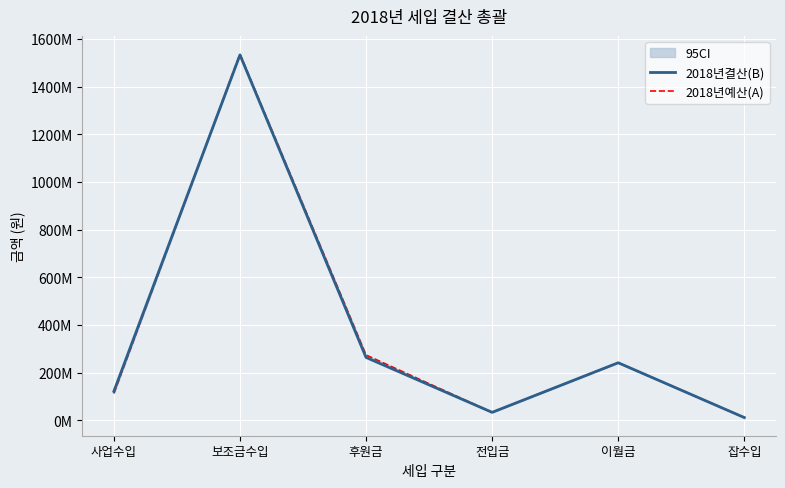

True or false: 2018년예산(A) and 2018년결산(B) cross at least once.

True